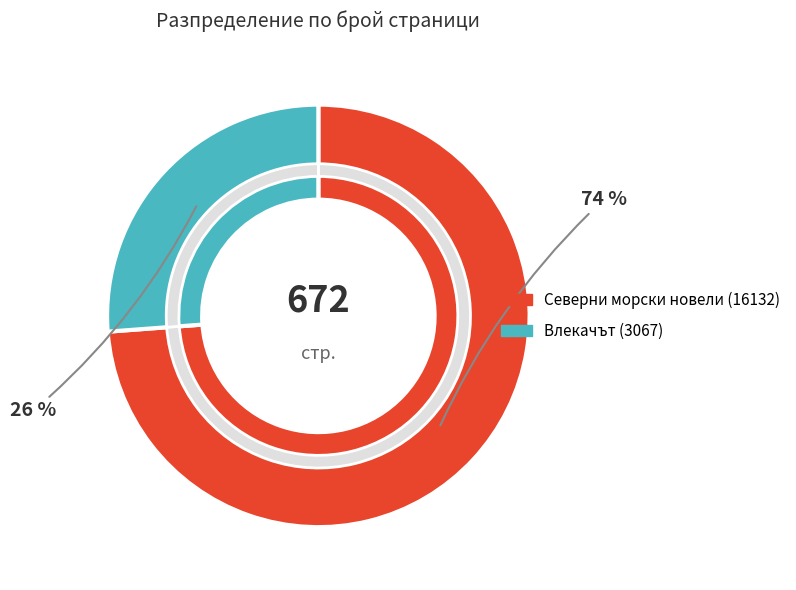

Is Северни морски новели (16132) the majority of the pie?

Yes